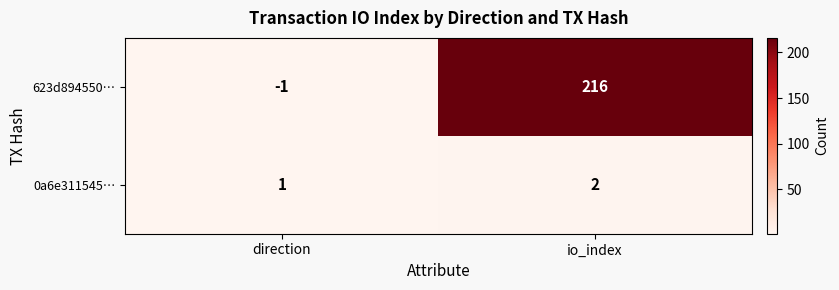

Is it true that 0a6e311545… equals 1 at io_index?

False